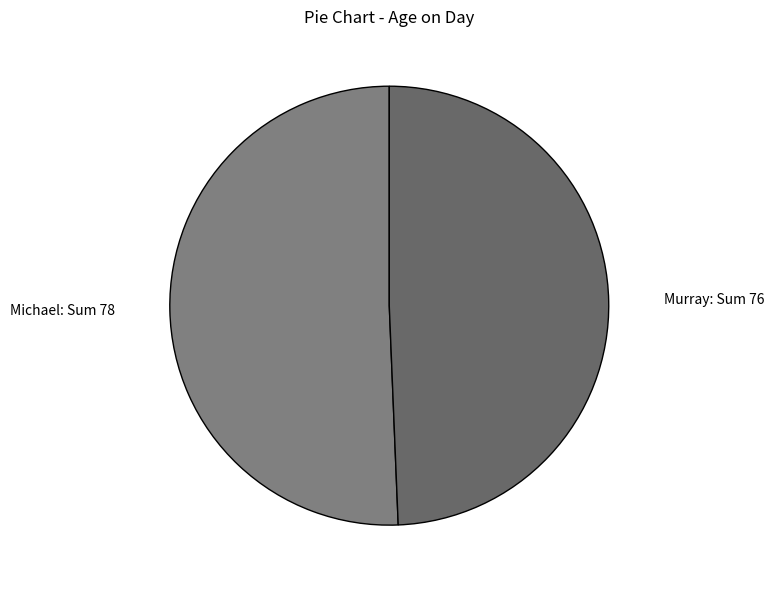

The Murray slice represents 49% of the pie. True or false?

True